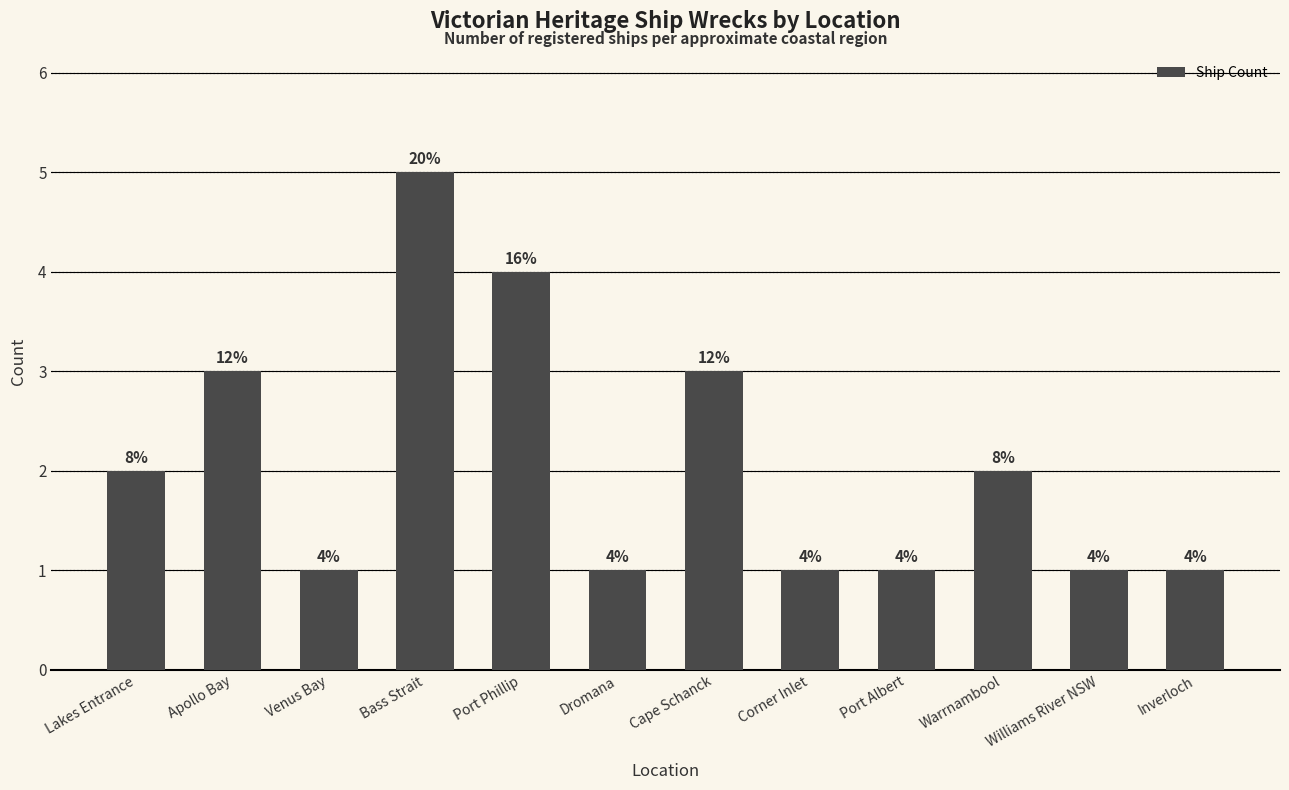

What is the greatest value displayed?

5